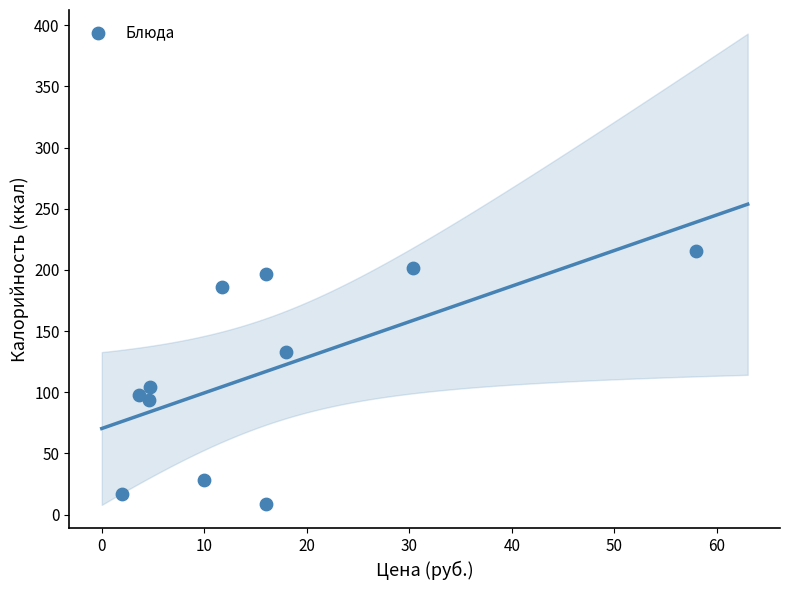

What Y value in the scatter plot is closest to 112?

104.4